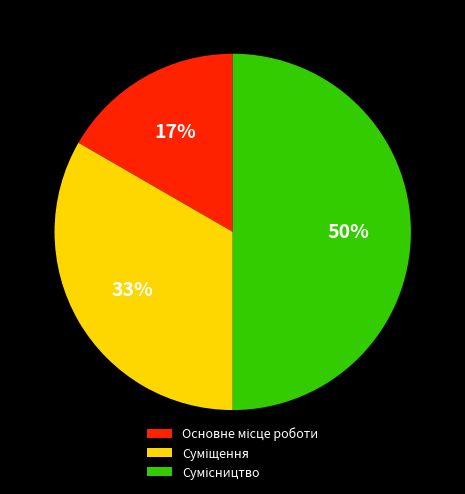

To the nearest percent, what is the difference between the largest and smallest slice percentages?

33%